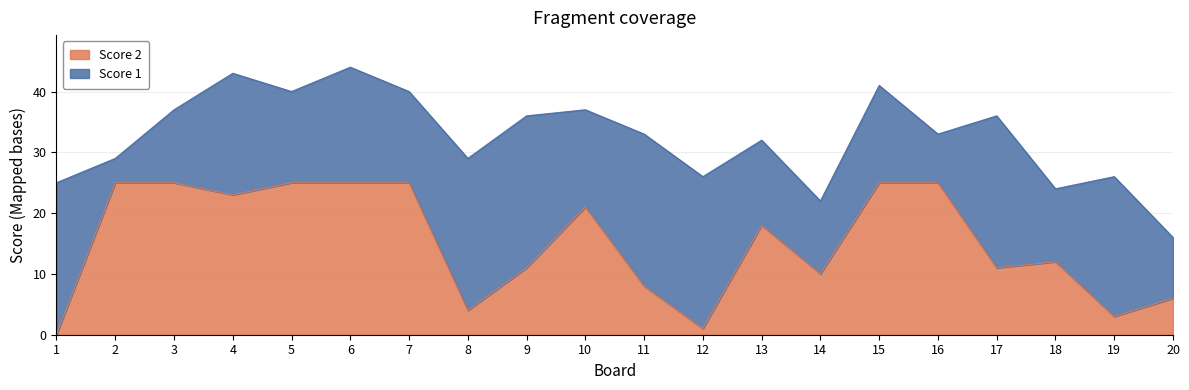

List the labels in order of value, largest first.

2, 3, 5, 6, 7, 15, 16, 4, 10, 13, 18, 9, 17, 14, 11, 20, 8, 19, 12, 1